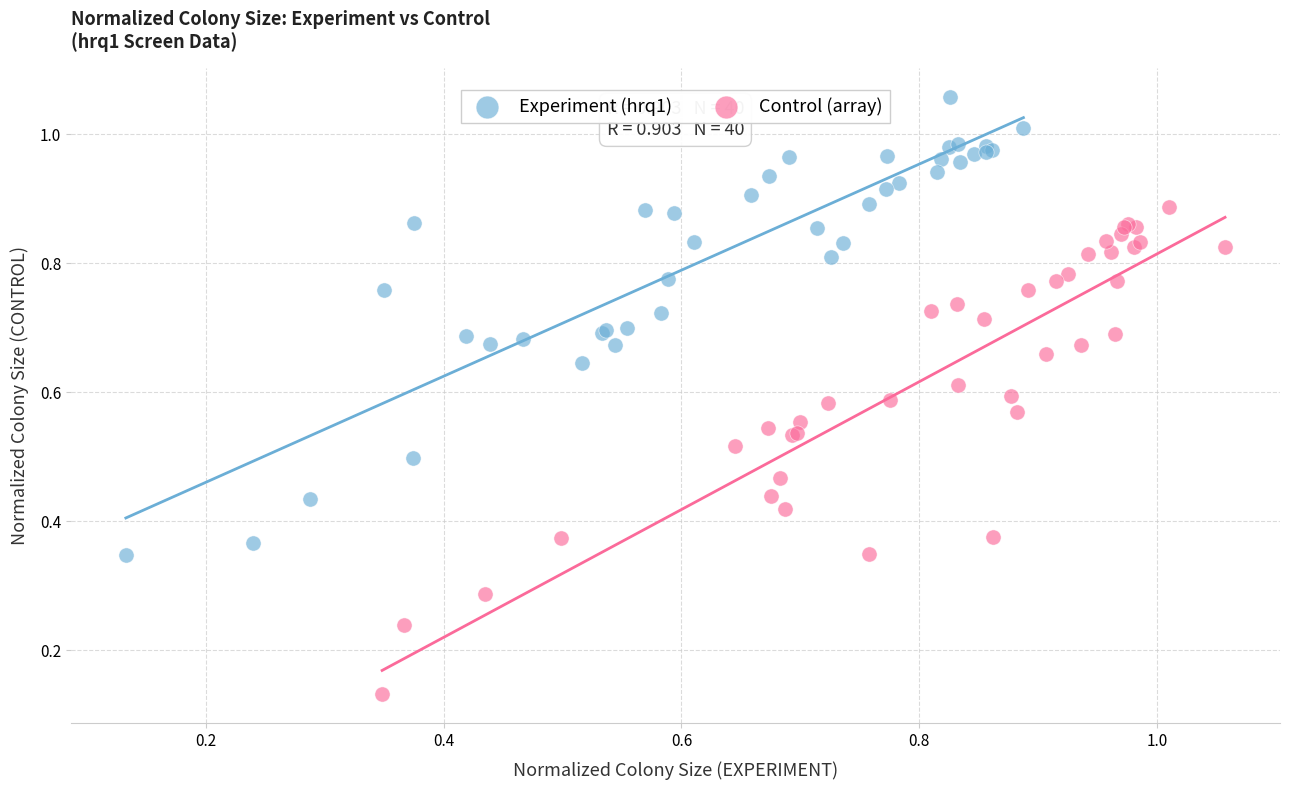

Which series contains the lowest Y value?

Control (array)